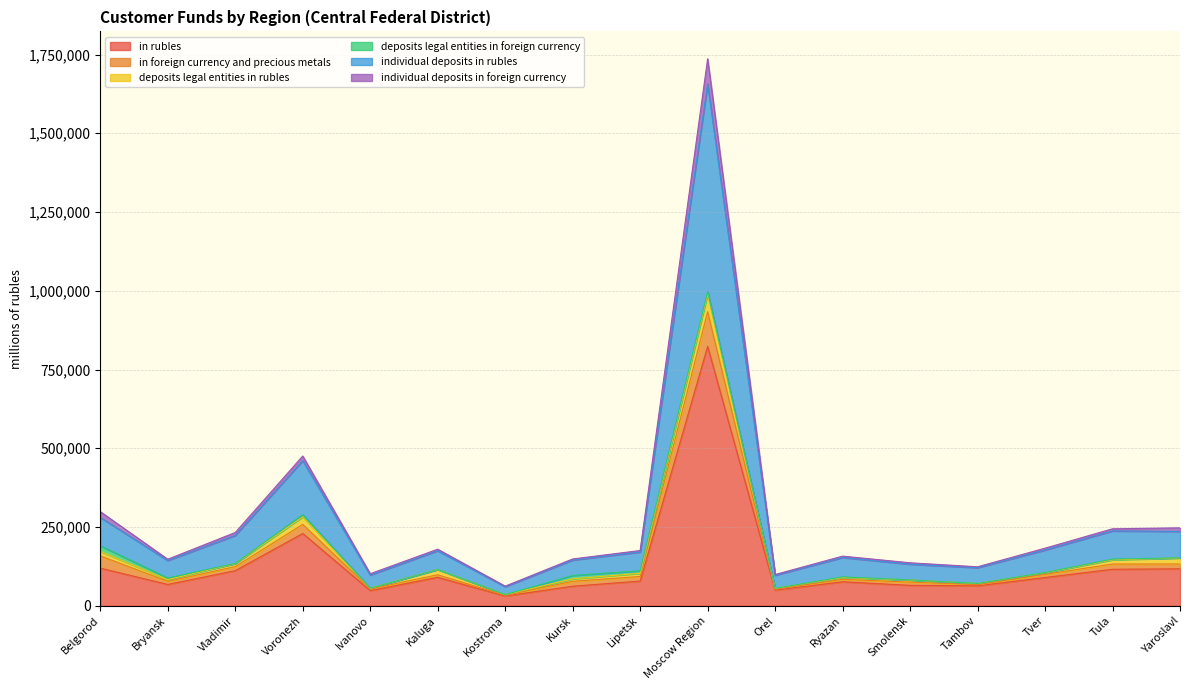

At which category does in rubles reach its first local peak?

Voronezh